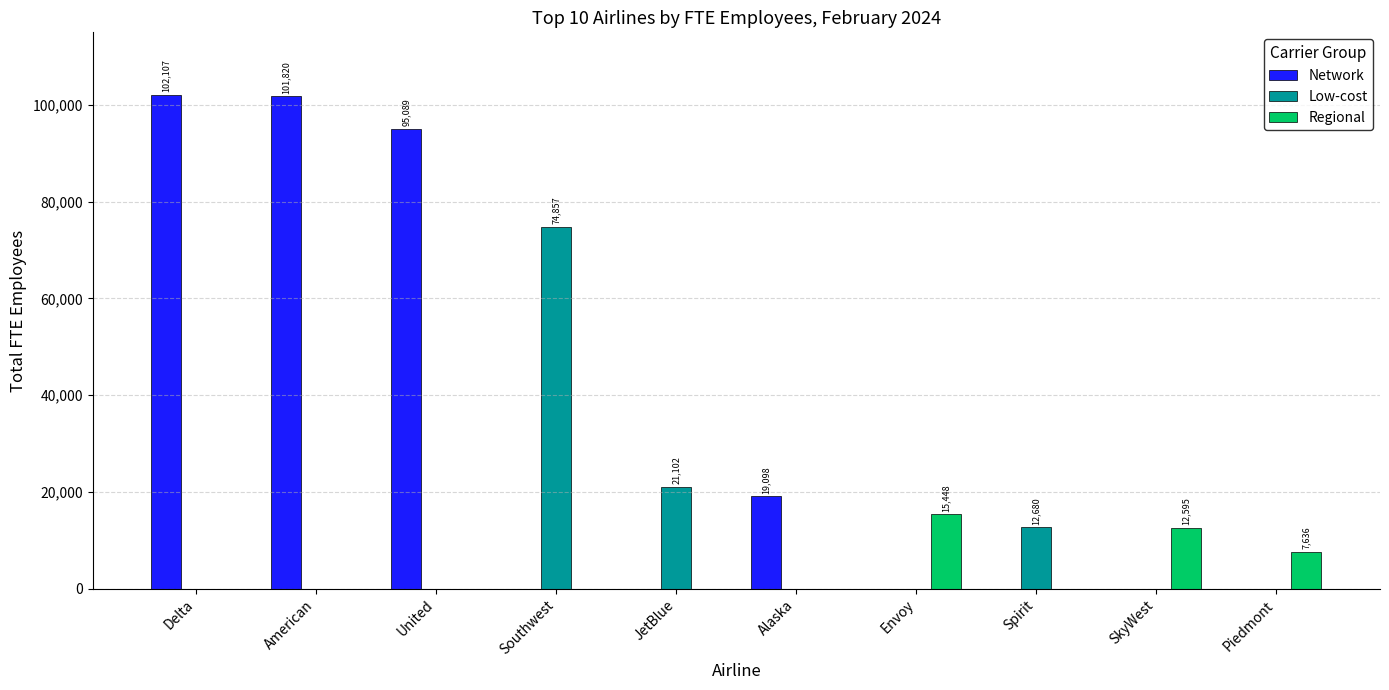

How many series are shown in this chart?

3